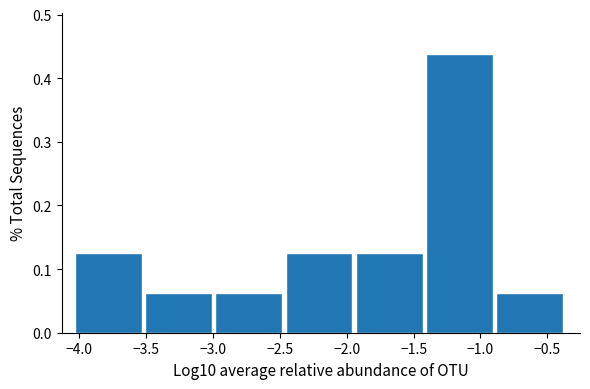

Reading left to right, list every bar in this chart as the range it spans on the x-axis followed by its height. Neither the bar edges nor the heights are printed on the chart, so give them approximately, as read against the axes.

-4.05 to -3.50: 0.13
-3.50 to -3.00: 0.06
-3.00 to -2.45: 0.06
-2.45 to -1.95: 0.13
-1.95 to -1.40: 0.13
-1.40 to -0.90: 0.44
-0.90 to -0.35: 0.06